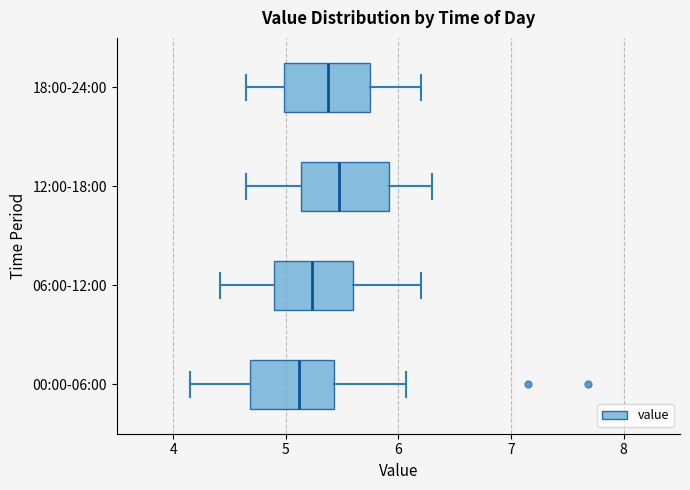

Reading bottom to top, read every box against the x-axis: the position of its median line, the range the box covers, and the ends of its whiskers. The values are not printed on the chart, so give them approximately, as read against the axis.

00:00-06:00: median 5.1, box 4.7 to 5.4, whiskers 4.2 to 6.1
06:00-12:00: median 5.2, box 4.9 to 5.6, whiskers 4.4 to 6.2
12:00-18:00: median 5.5, box 5.1 to 5.9, whiskers 4.7 to 6.3
18:00-24:00: median 5.4, box 5.0 to 5.8, whiskers 4.7 to 6.2